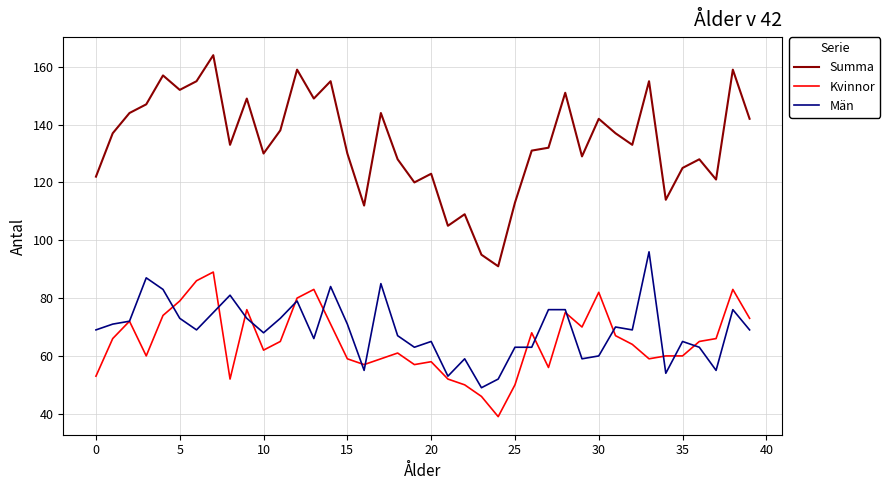

What is the highest value of the Män series?

96